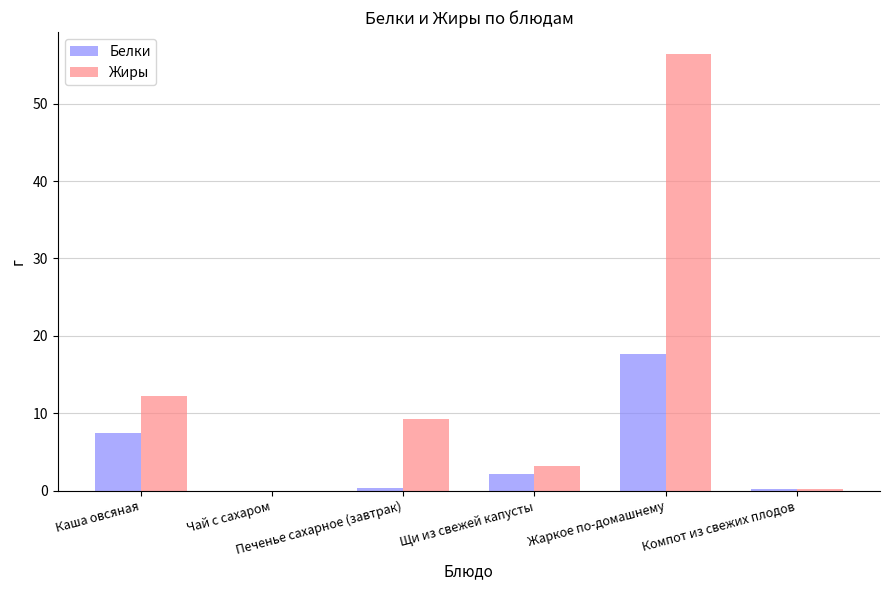

How many groups of bars are there?

6